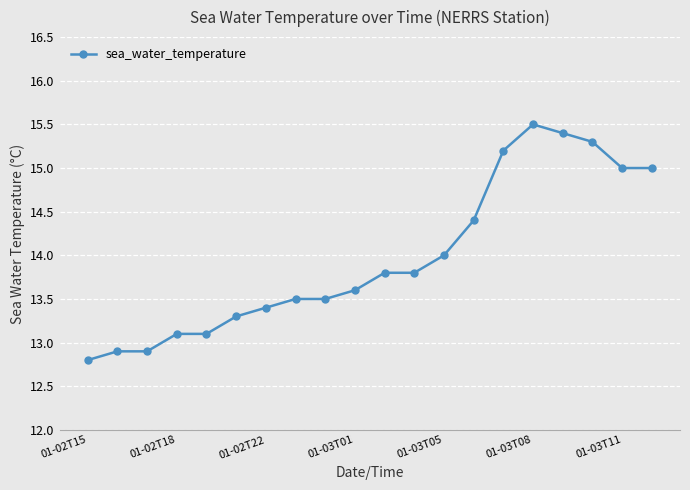

What is the greatest value displayed?

15.5